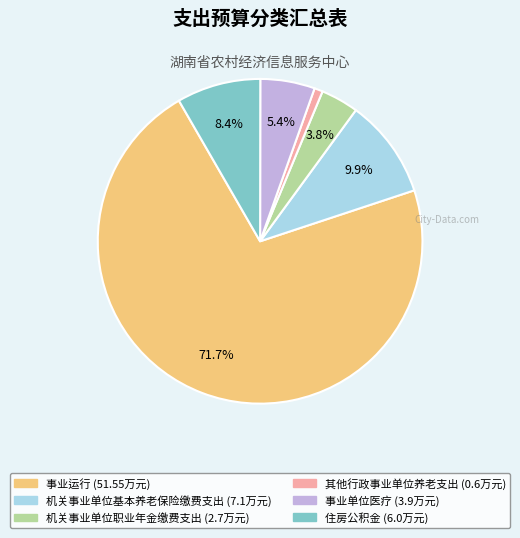

The 机关事业单位基本养老保险缴费支出 slice represents 1% of the pie. True or false?

False